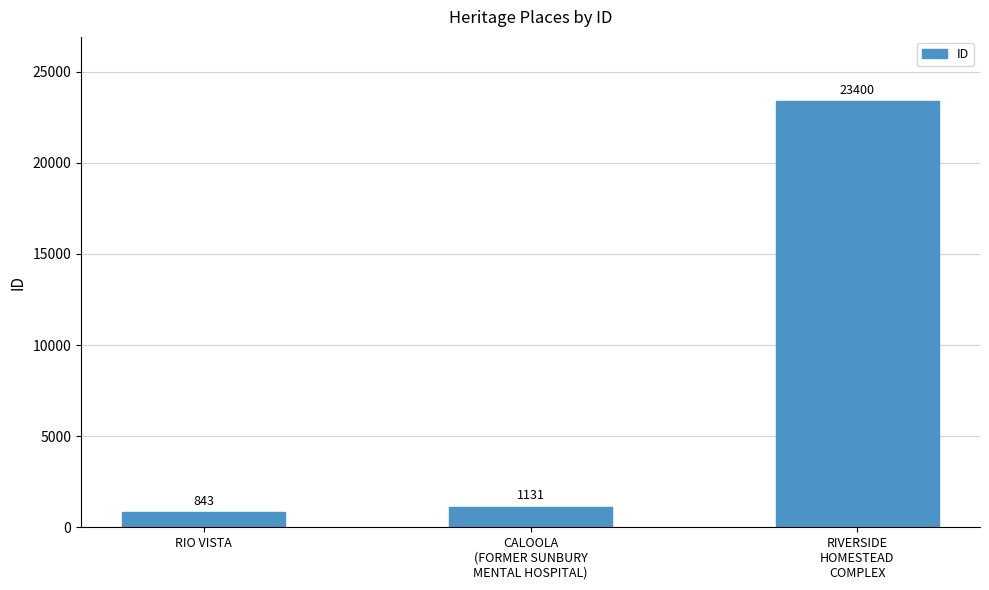

What is the sum of the values at CALOOLA
(FORMER SUNBURY
MENTAL HOSPITAL) and RIVERSIDE
HOMESTEAD
COMPLEX?

24531